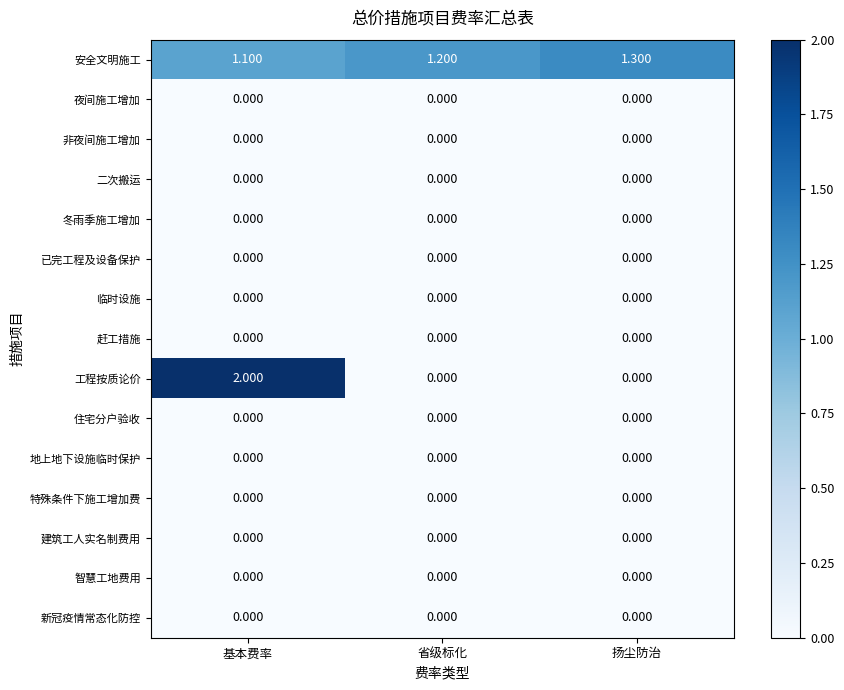

Which series has the widest spread of values?

工程按质论价